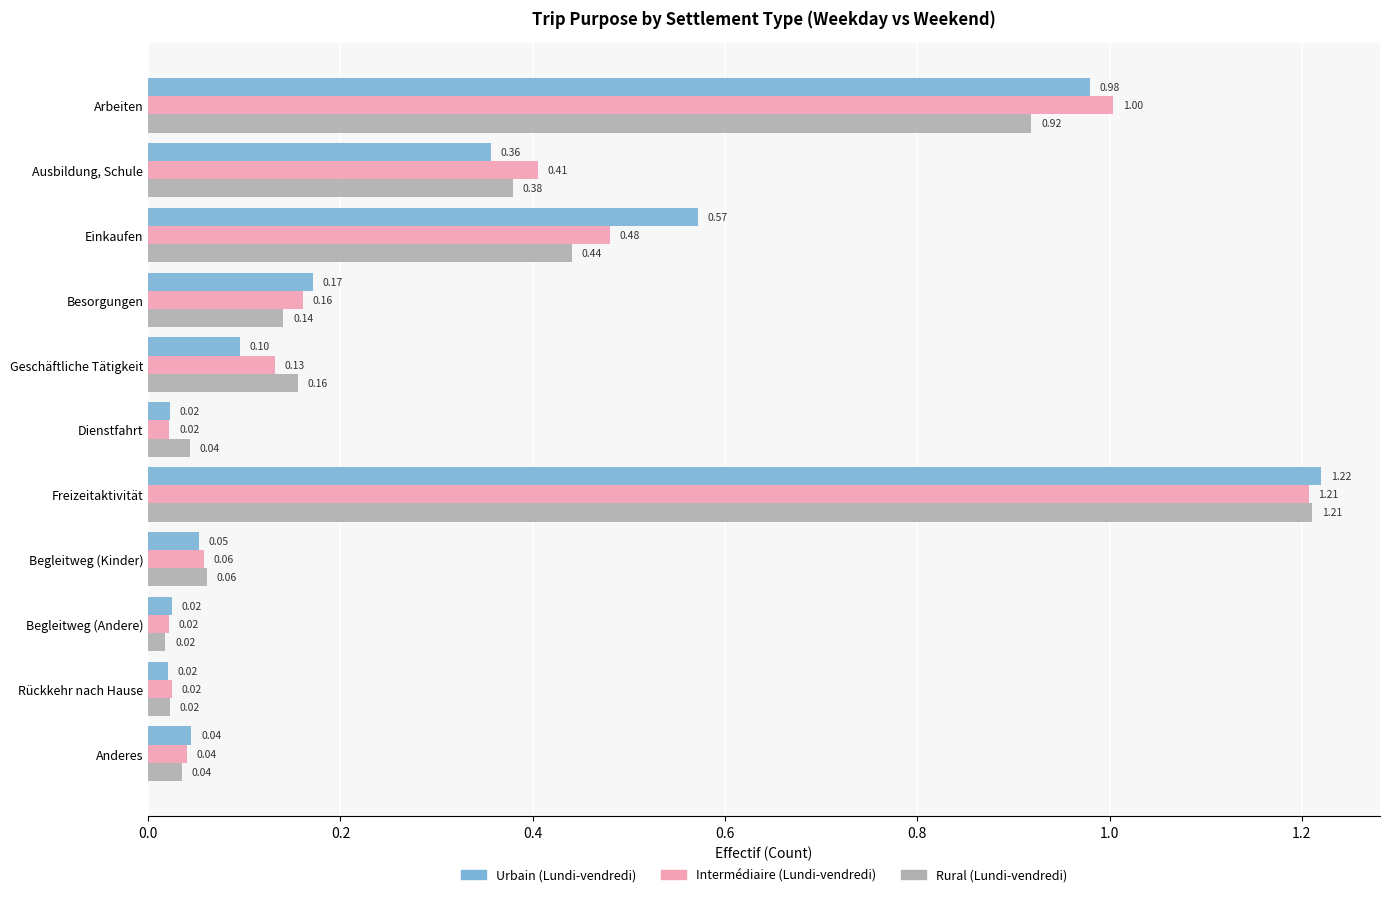

Is the value of Urbain (Lundi-vendredi) at Rückkehr nach Hause greater than the value of Rural (Lundi-vendredi) at Arbeiten?

No